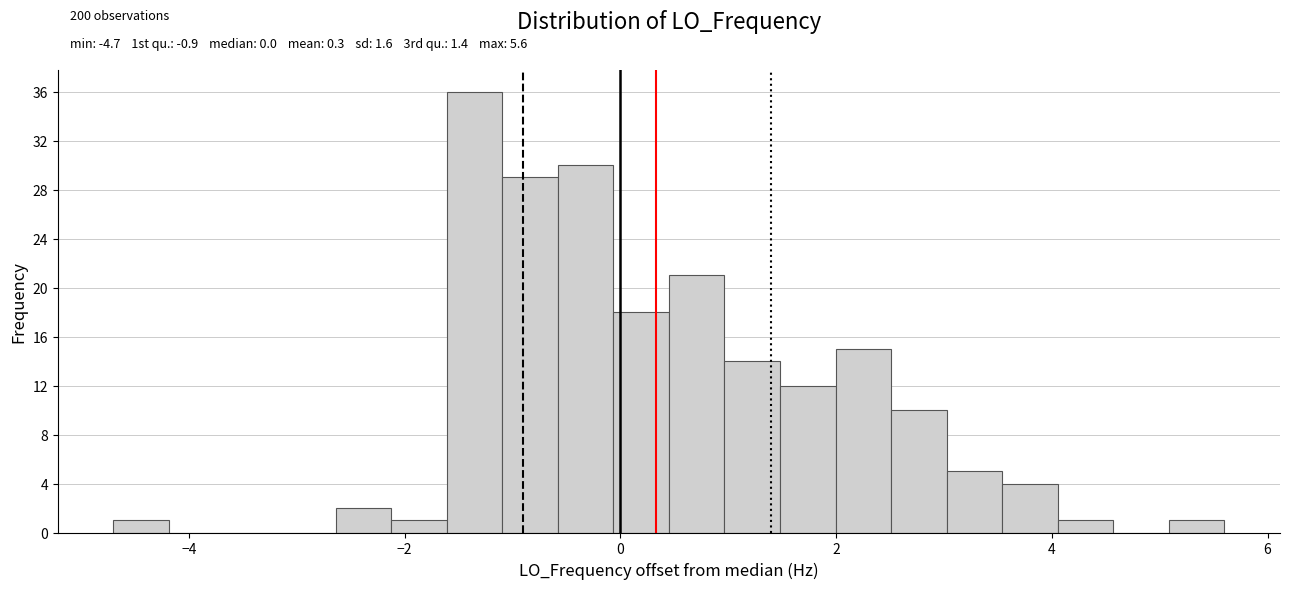

Read against the x-axis, roughly where is the centre of the tallest bar?

-1.4